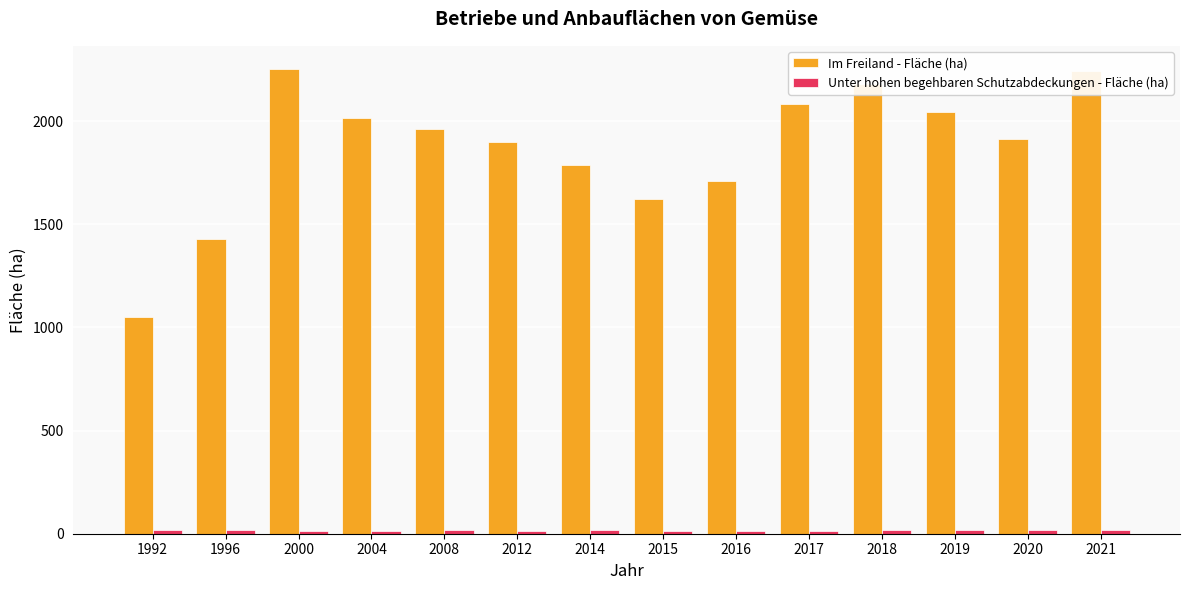

How many groups of bars are there?

14